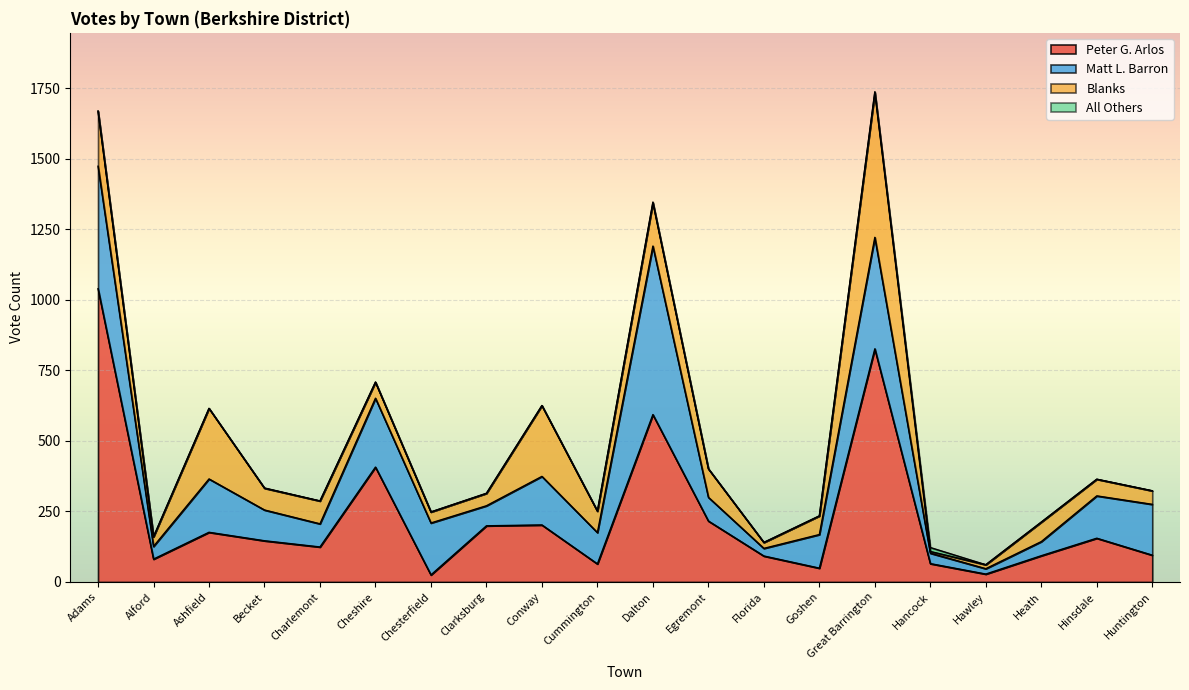

Between Cheshire and Conway, which series saw the biggest shift?

Peter G. Arlos